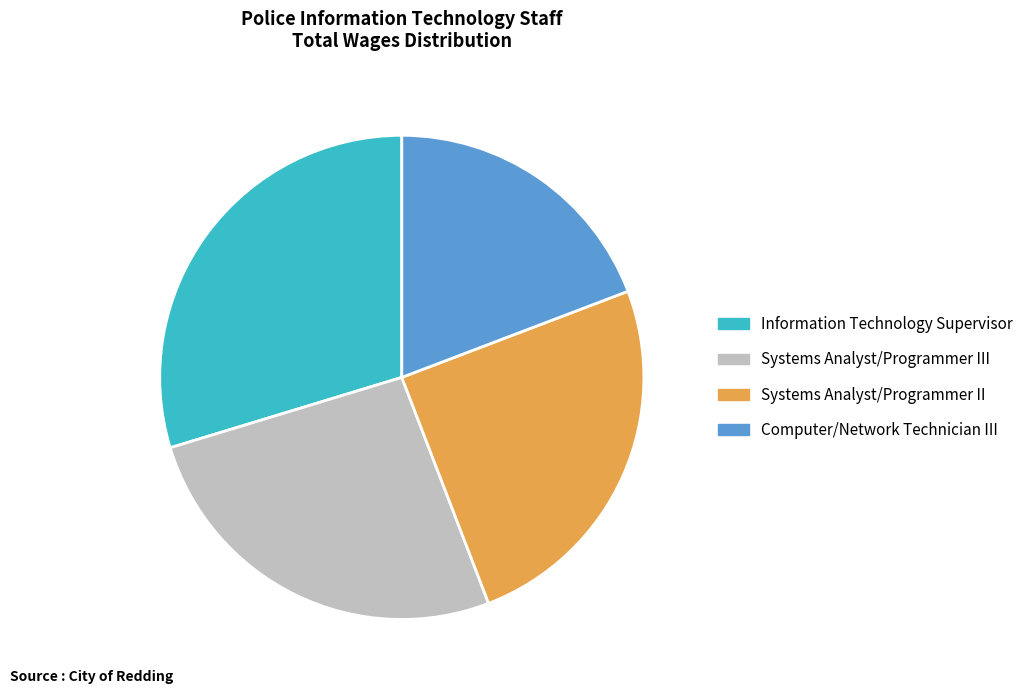

Which category has the biggest portion of the pie?

Information Technology Supervisor